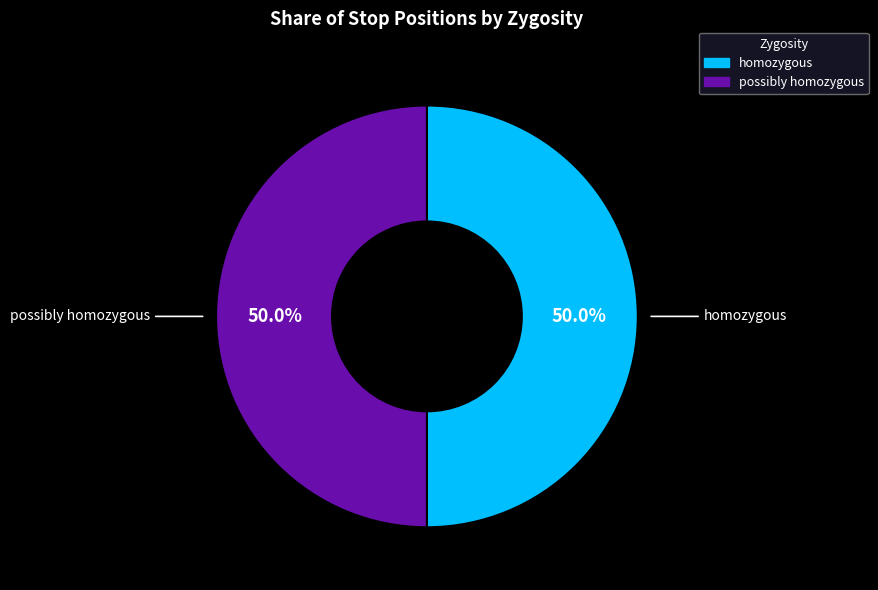

Rank the categories by value from lowest to highest.

homozygous (94238373), possibly homozygous (94239363)